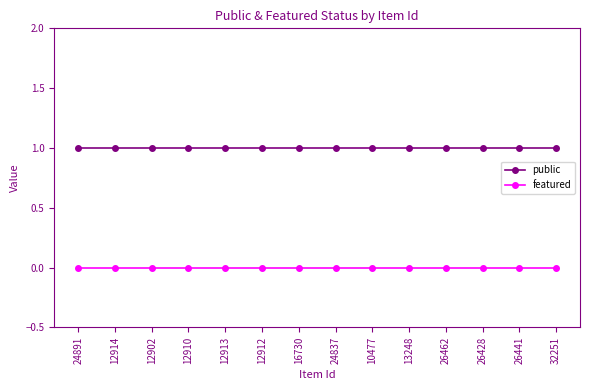

True or false: public and featured intersect in this chart.

False